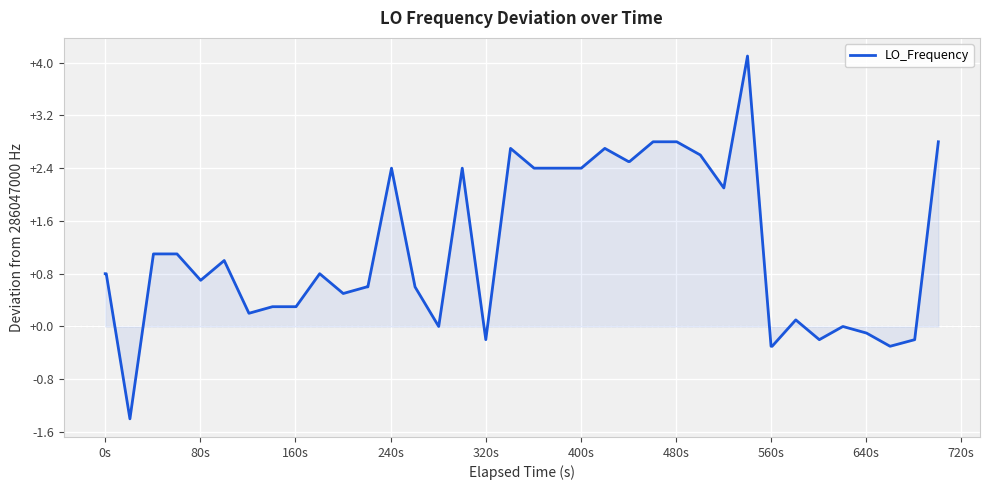

What is the smallest value displayed?

-1.4